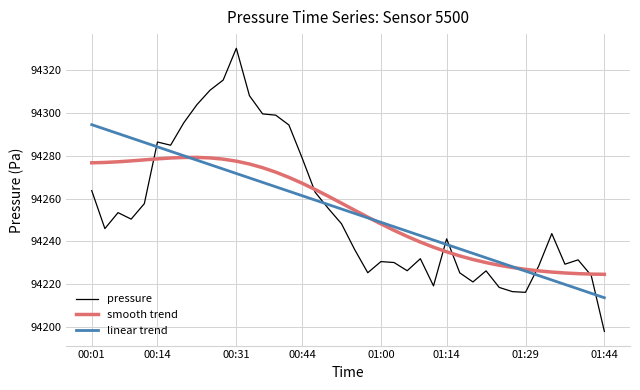

Which series ends up on top after the final intersection of smooth trend and pressure?

smooth trend